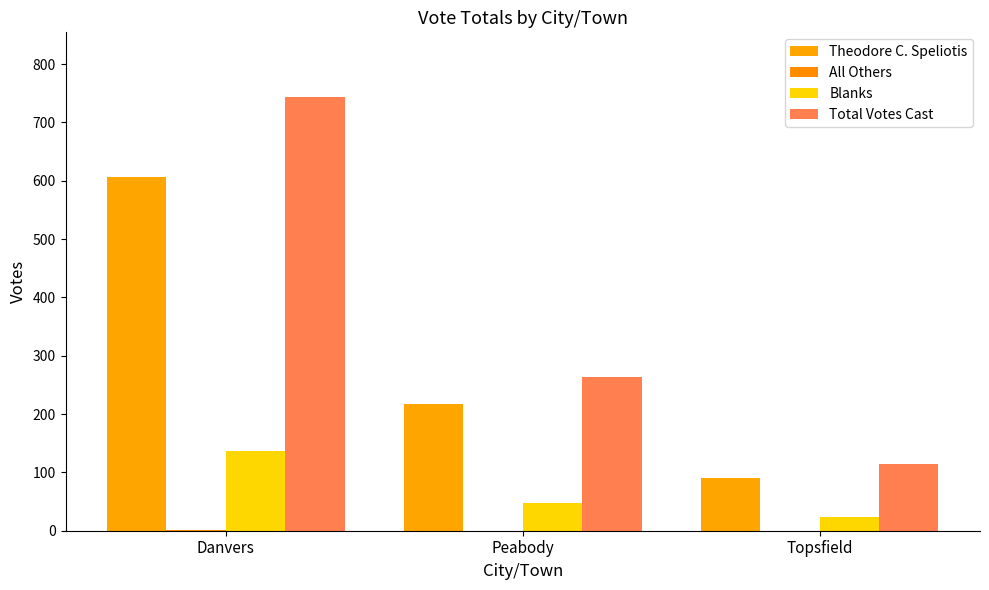

What is the spread (max minus min) of values at Peabody?

264